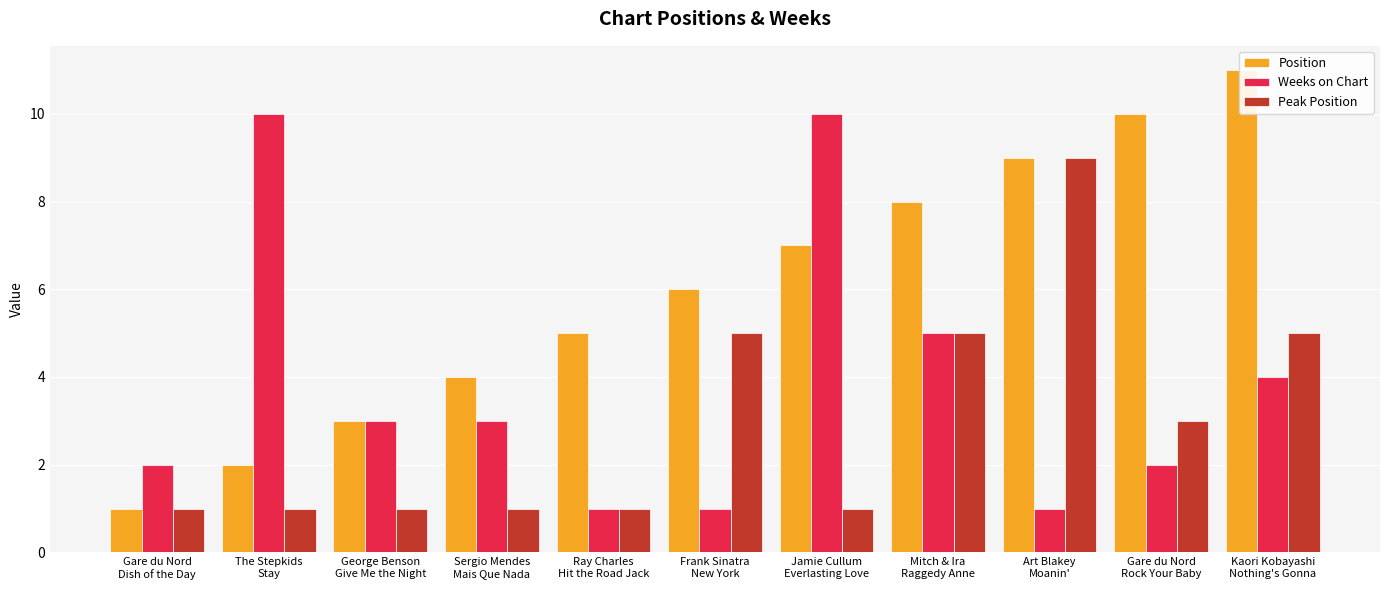

Is it true that Peak Position equals 5 at Gare du Nord
Rock Your Baby?

False